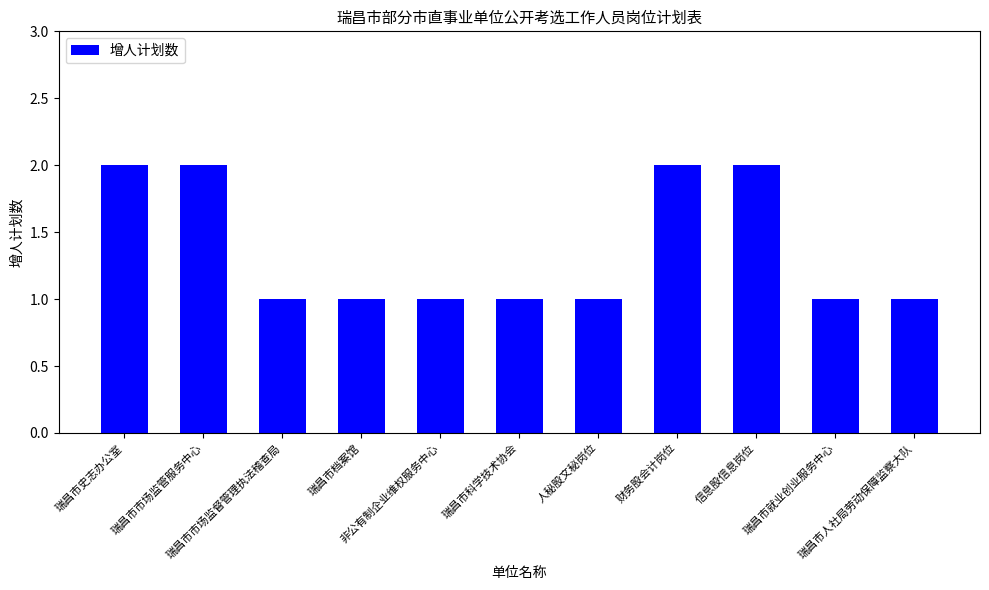

How many series are shown in this chart?

1